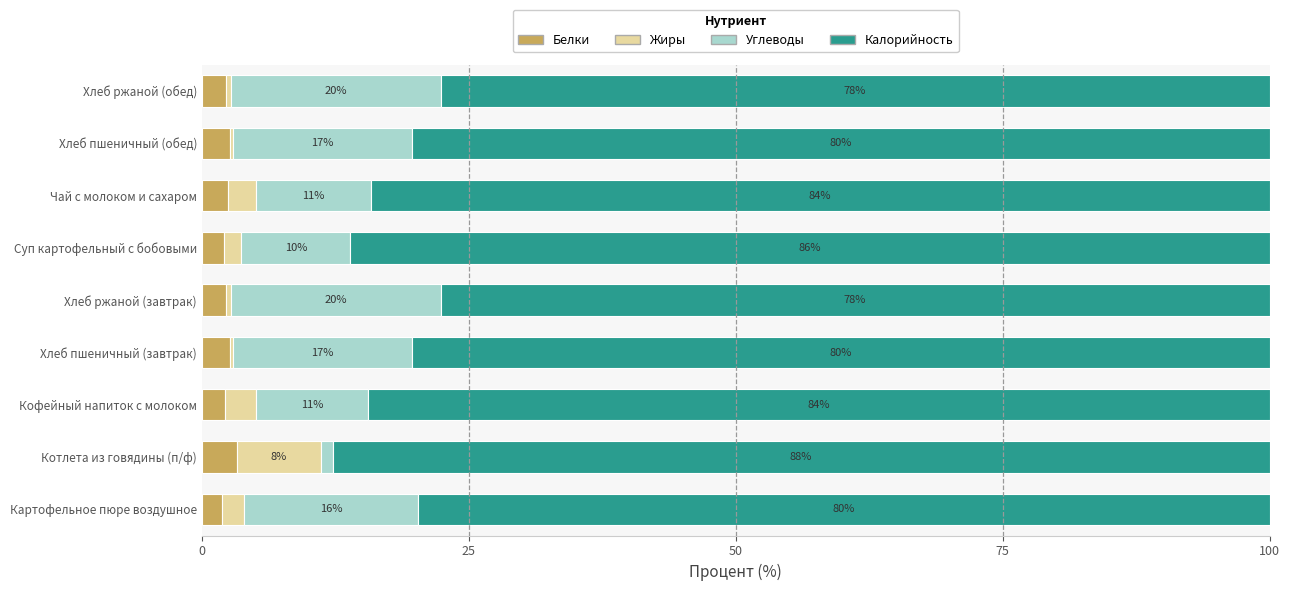

What is the total value across all series at Котлета из говядины (п/ф)?

100.0